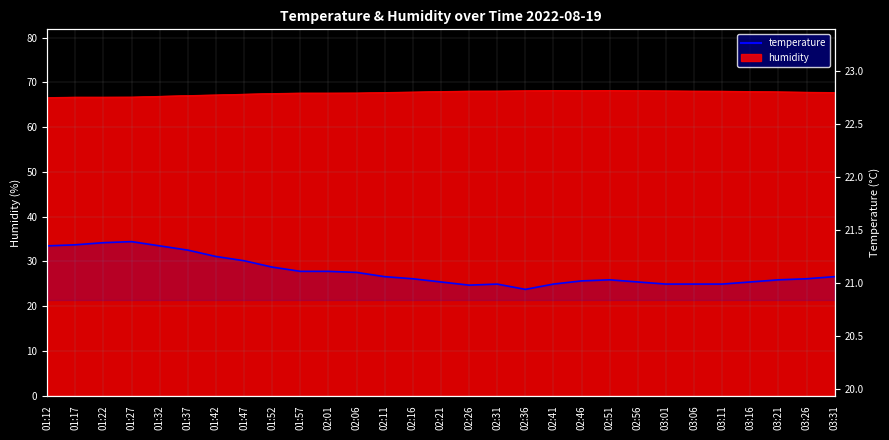

What is the difference between the second highest and second lowest values?

0.4